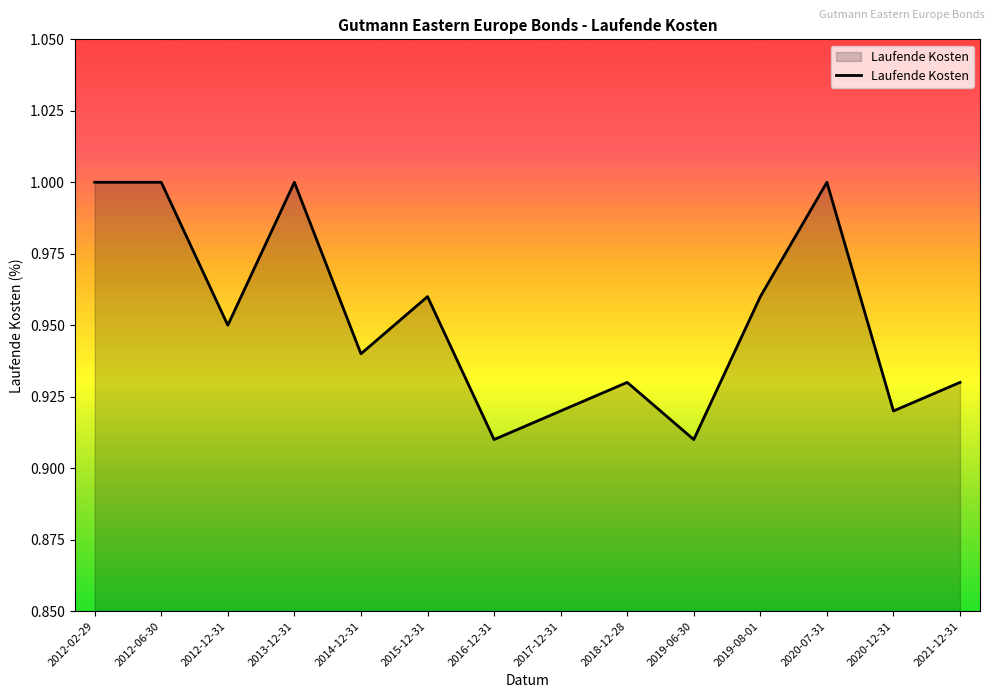

What position from the right is 2012-02-29?

14